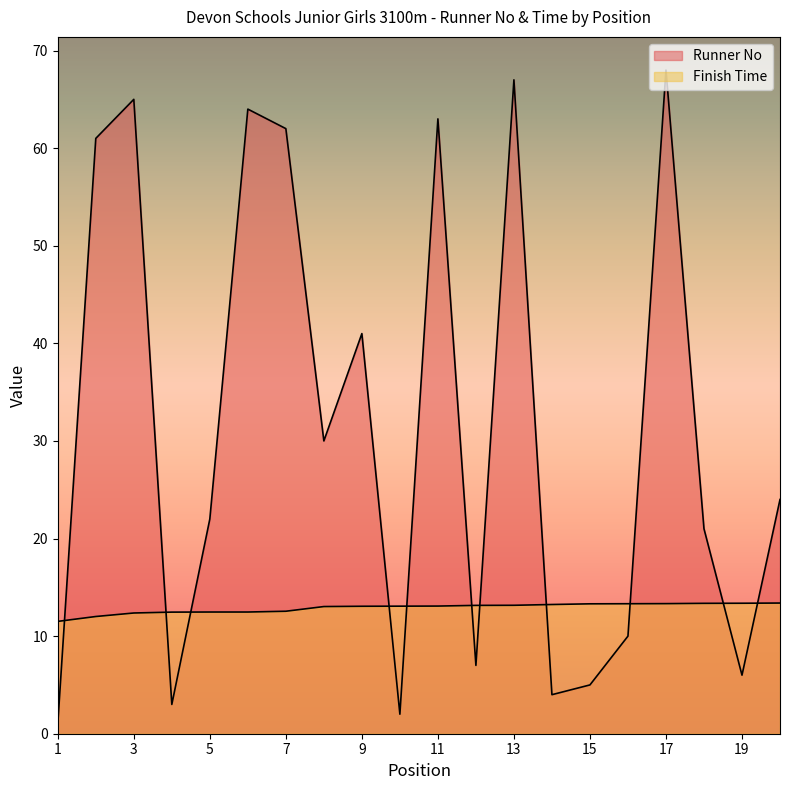

Between 7 and 5, which is larger?

7